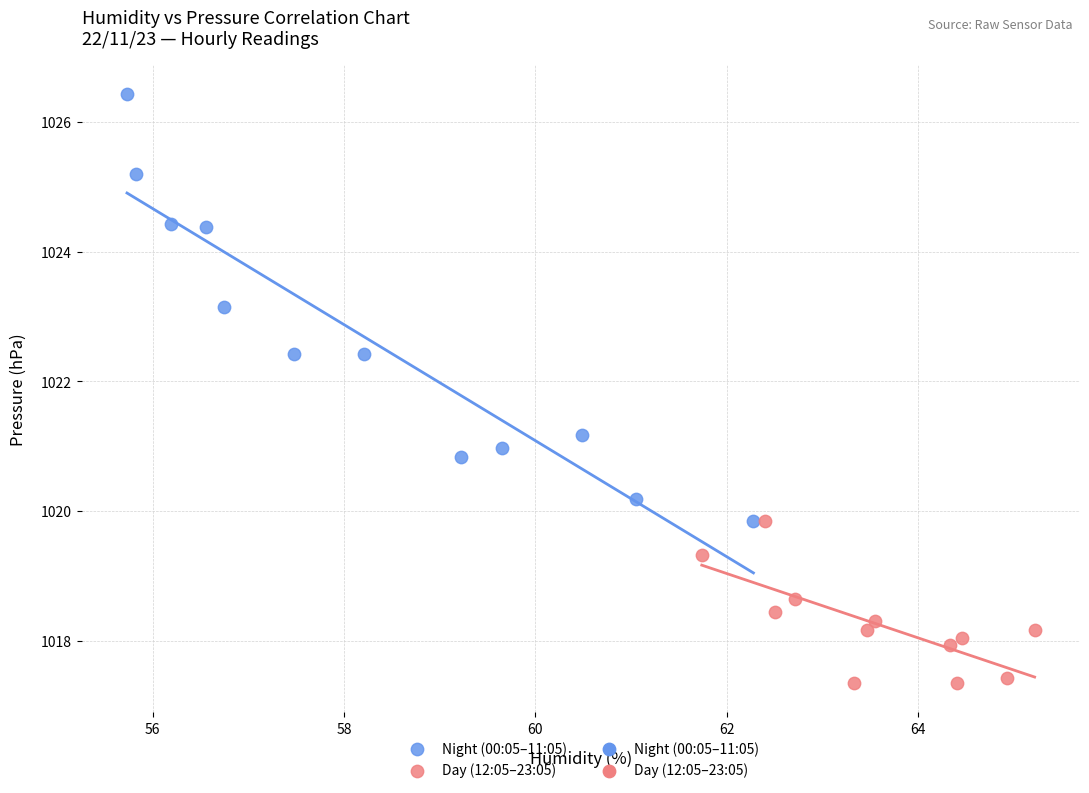

Which series contains the highest Y value?

Night (00:05–11:05)